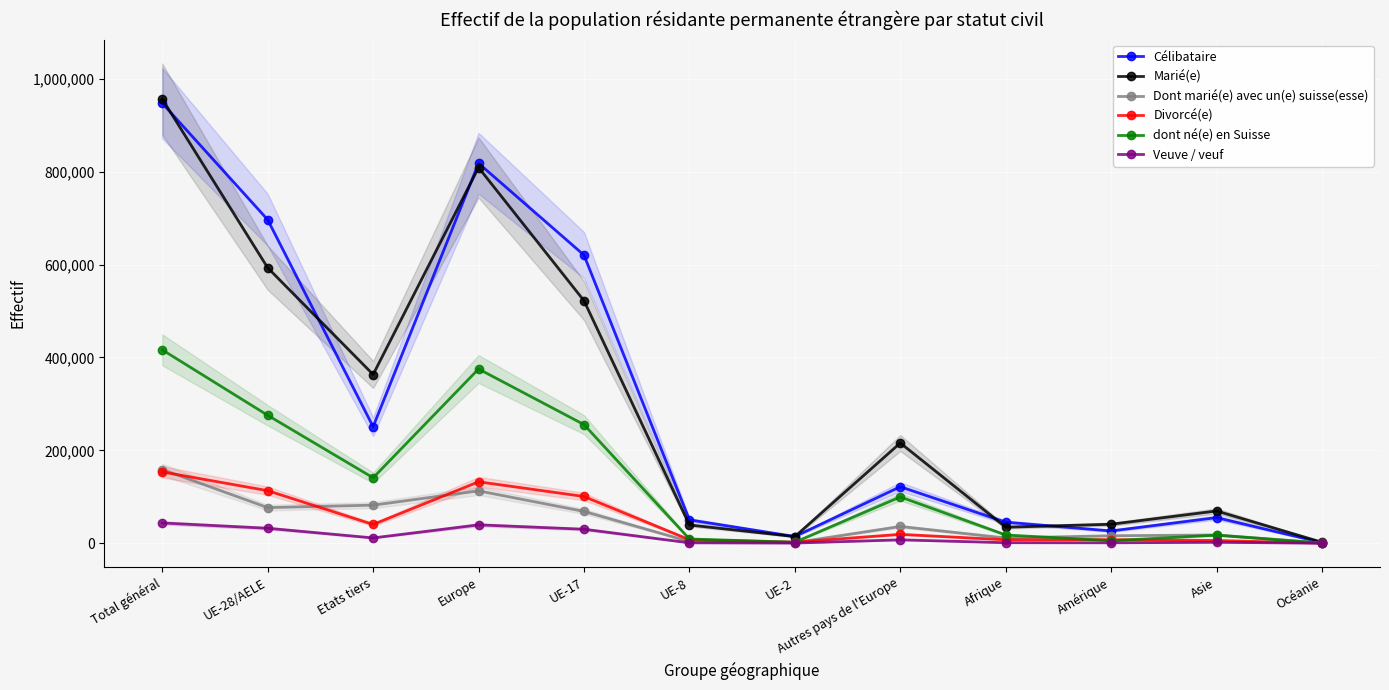

At which label is dont né(e) en Suisse closest to 208306?

UE-17